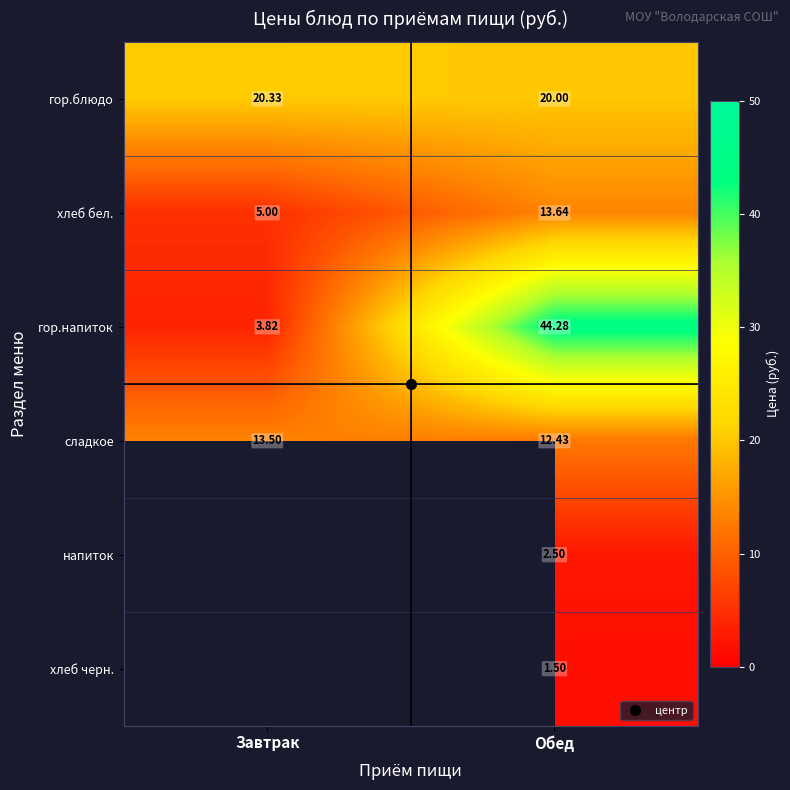

At which label does хлеб черн. first exceed 1?

Обед